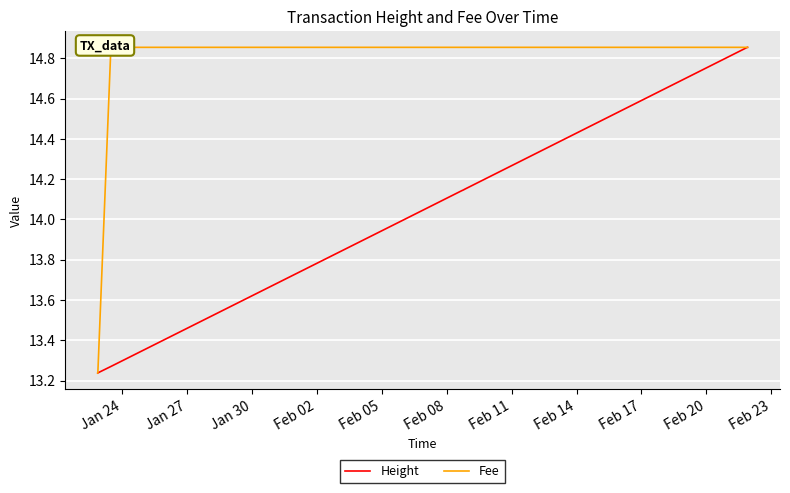

At Feb 05, list the series in order from largest to smallest.

Fee, Height